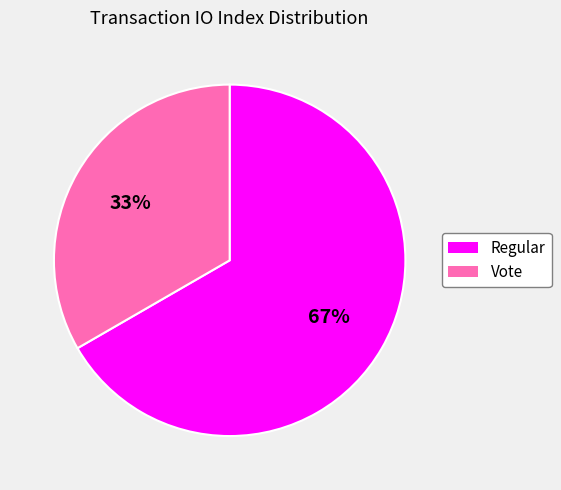

How many segments does this pie chart have?

2